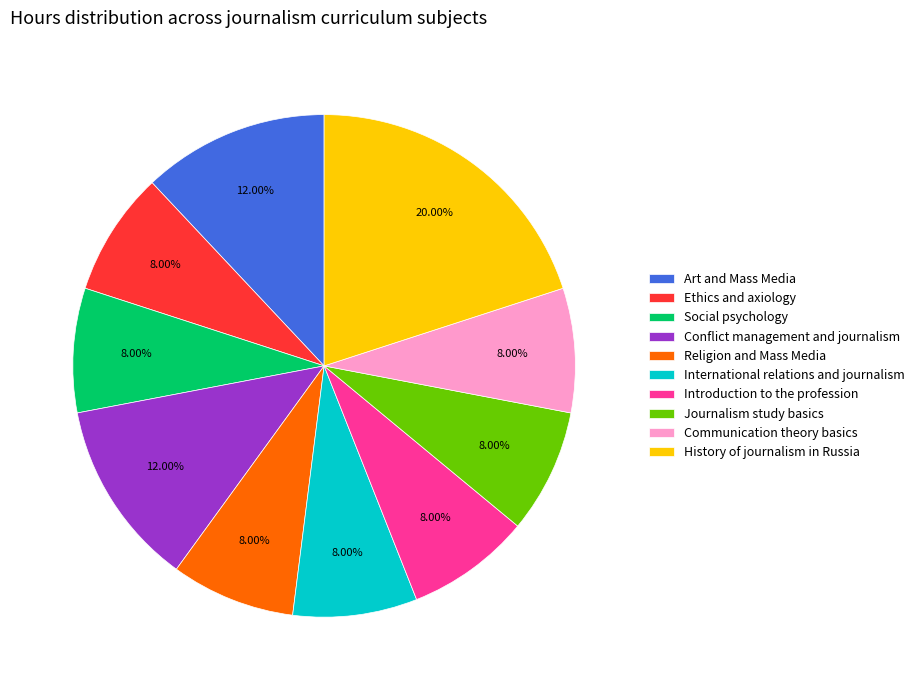

Approximately how many times larger is the value at Art and Mass Media compared to Journalism study basics?

1.5